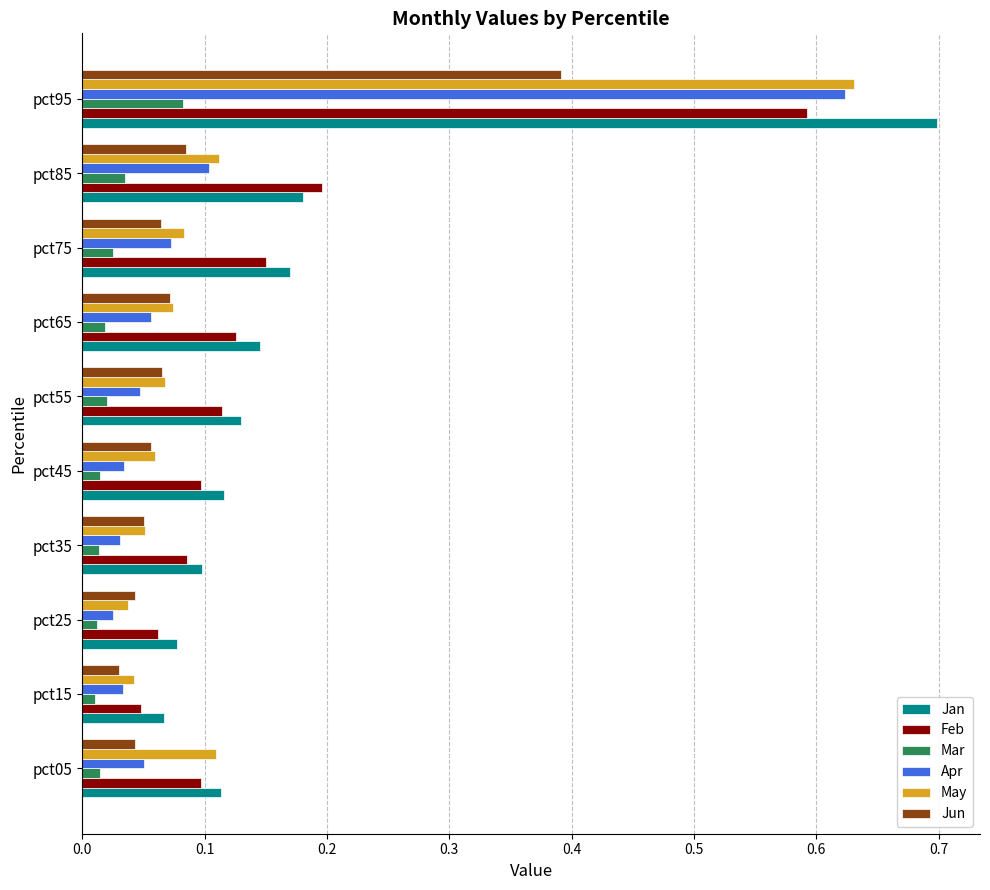

Which series has the largest range (max minus min)?

Jan